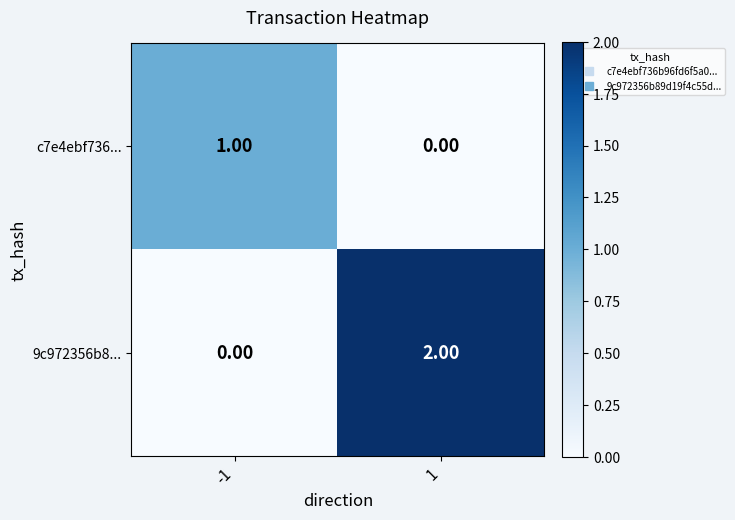

Between -1 and 1, which series saw the biggest shift?

9c972356b8...